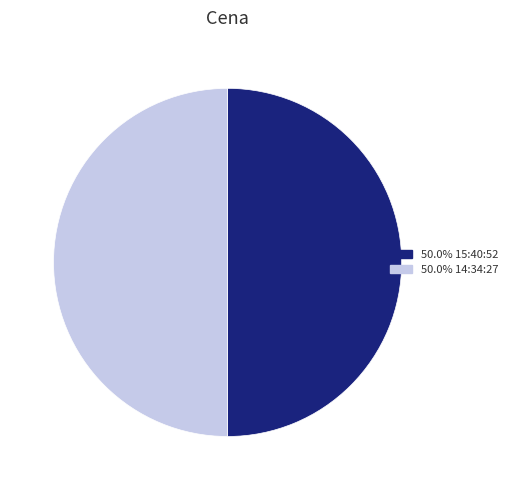

How many slices are in this pie chart?

2